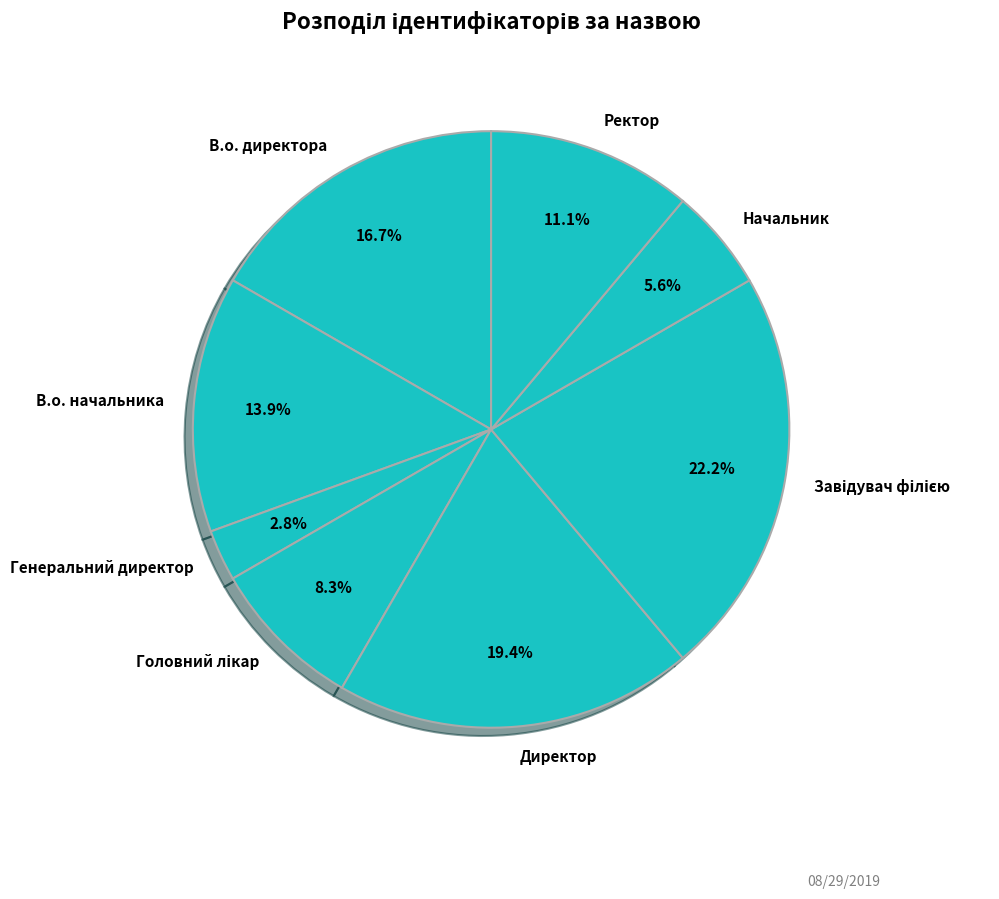

Is there a majority slice in this chart?

No